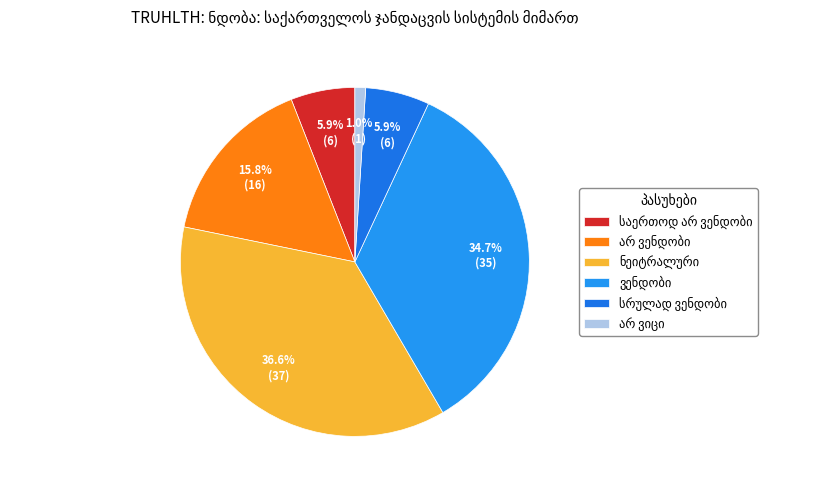

What percentage is the სრულად ვენდობი slice, to the nearest percent?

6%